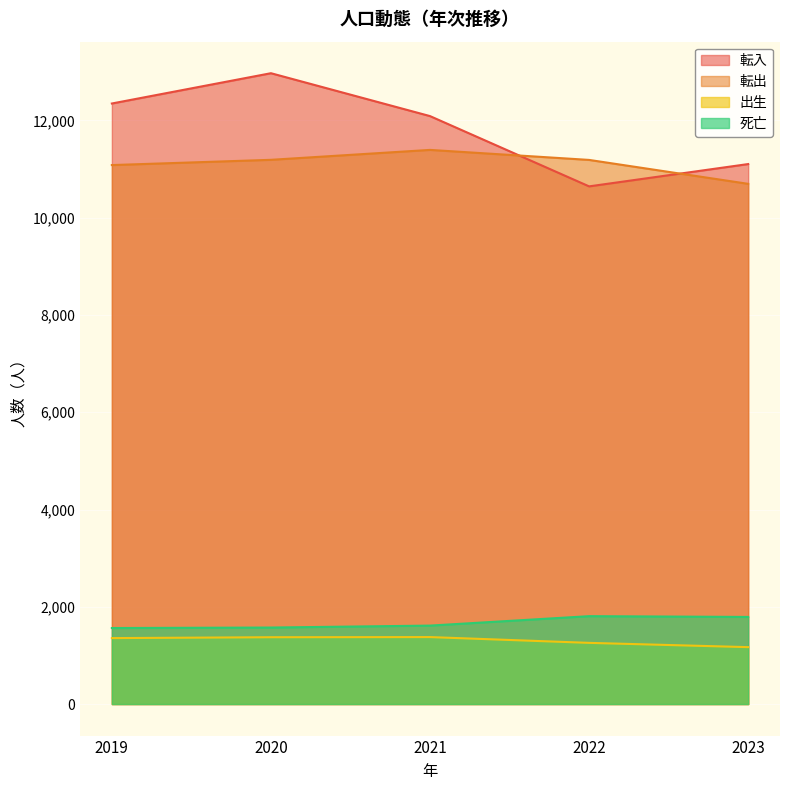

Reading right to left, transcribe all the data shown in this chart.

転入: 2023=11104	2022=10645	2021=12090	2020=12972	2019=12349
転出: 2023=10697	2022=11189	2021=11395	2020=11191	2019=11083
出生: 2023=1170	2022=1258	2021=1377	2020=1374	2019=1356
死亡: 2023=1791	2022=1807	2021=1613	2020=1573	2019=1563